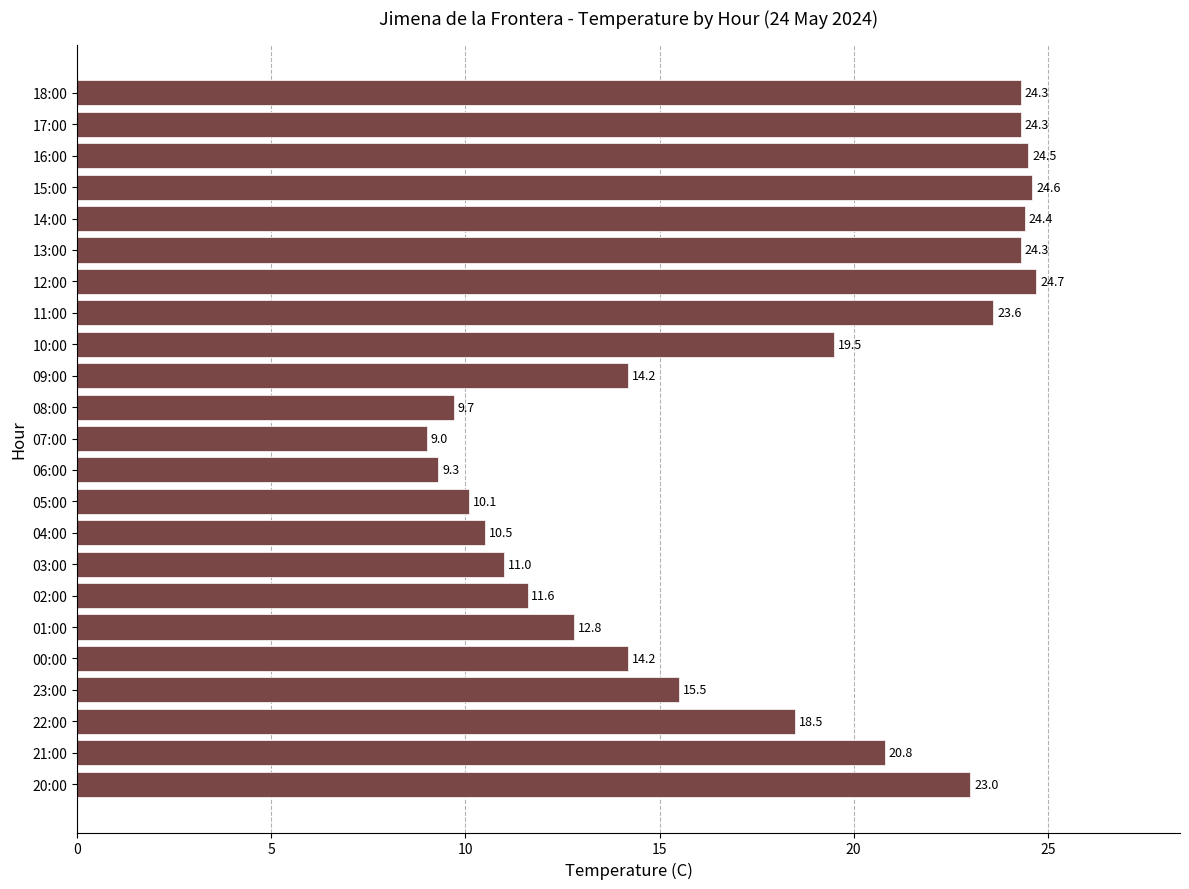

Reading top to bottom, list all the values displayed in this chart.

18:00=24.3	17:00=24.3	16:00=24.5	15:00=24.6	14:00=24.4	13:00=24.3	12:00=24.7	11:00=23.6	10:00=19.5	09:00=14.2	08:00=9.7	07:00=9.0	06:00=9.3	05:00=10.1	04:00=10.5	03:00=11.0	02:00=11.6	01:00=12.8	00:00=14.2	23:00=15.5	22:00=18.5	21:00=20.8	20:00=23.0